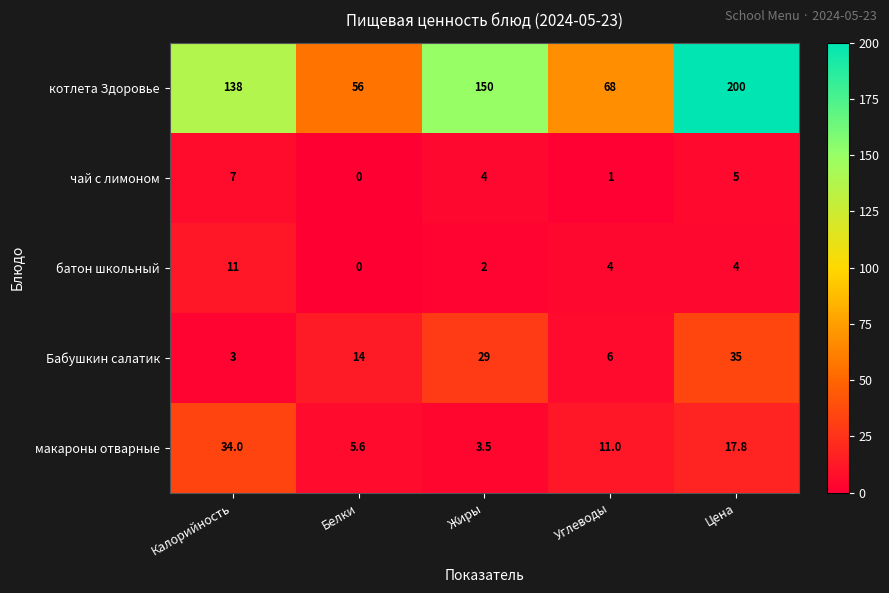

Which series has the widest spread of values?

котлета Здоровье